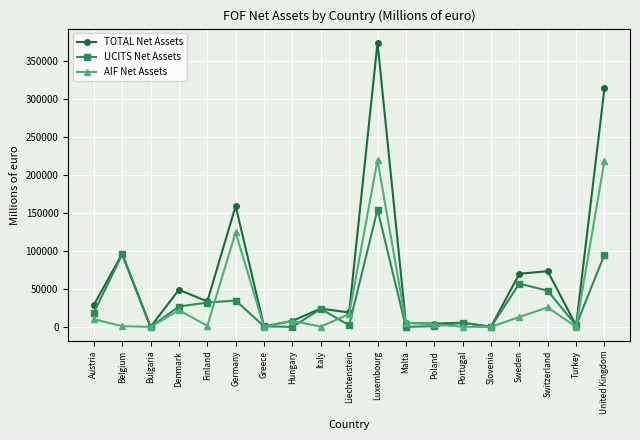

Read the TOTAL Net Assets value at Hungary.

7975.2